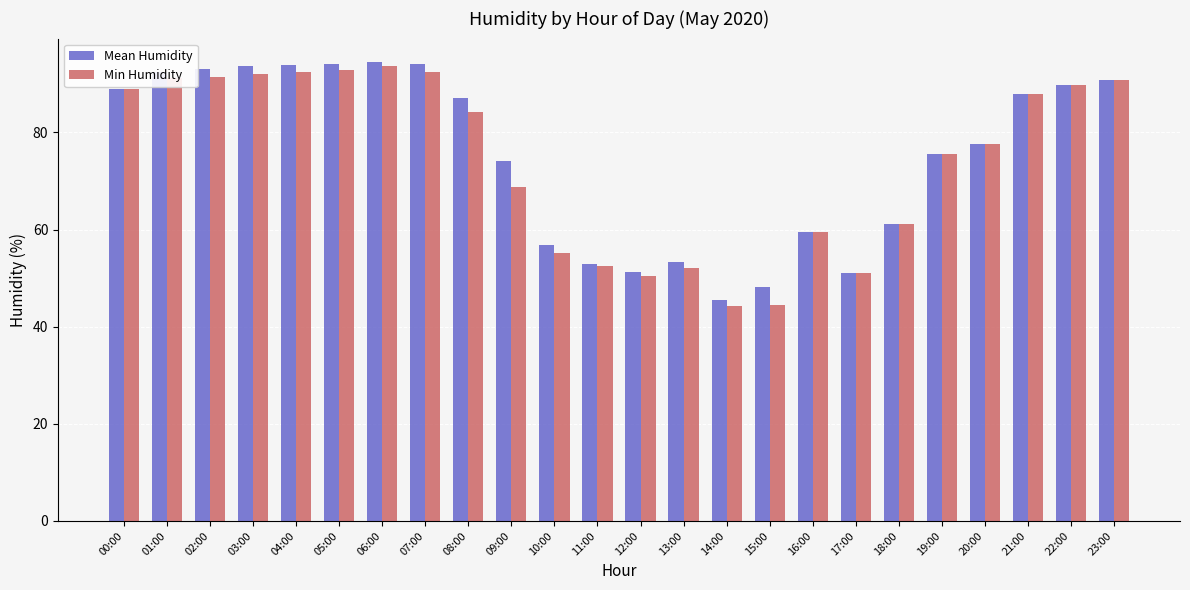

What is the smallest value displayed?

44.2